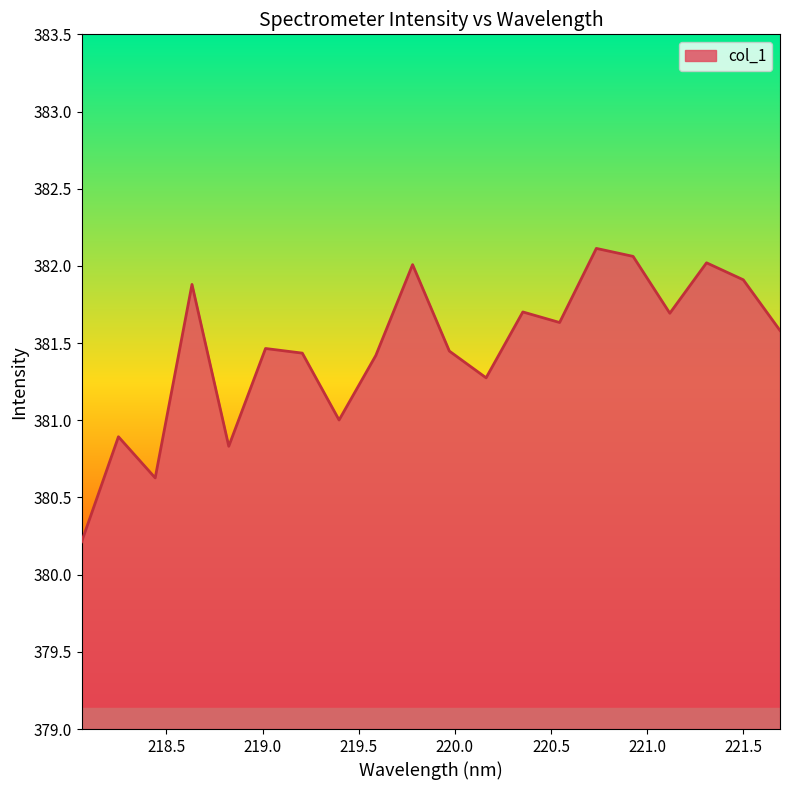

What is the maximum value shown in the chart?

382.1